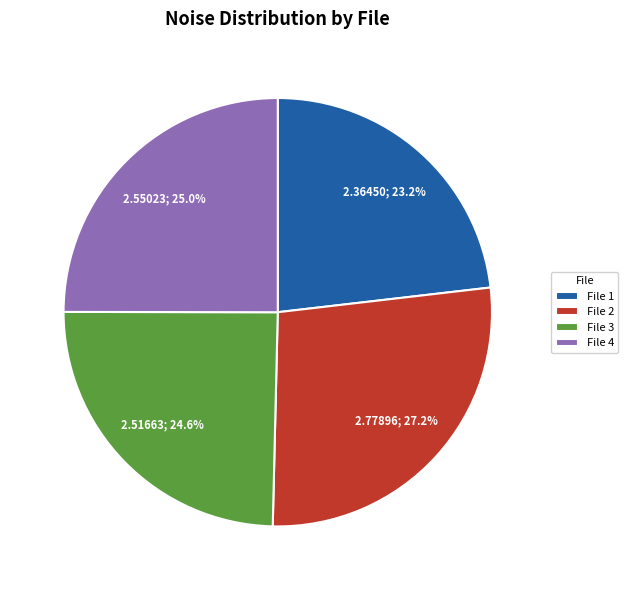

How much of the chart is everything except File 4?

75.0%